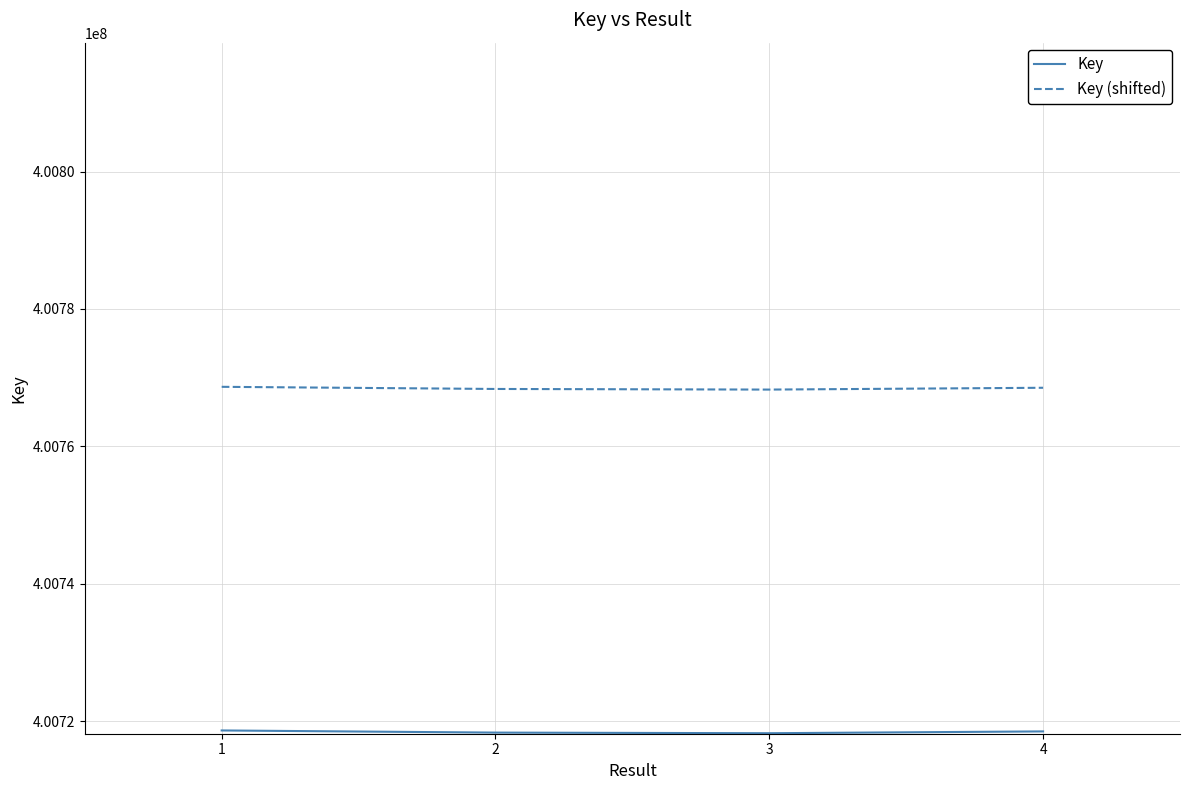

What is the smallest value displayed?

400718273